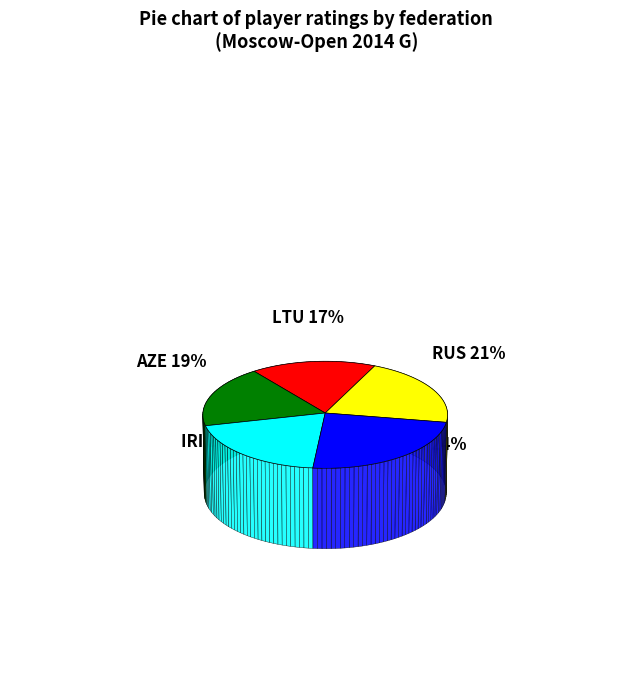

To the nearest percent, what portion does RUS represent?

21%